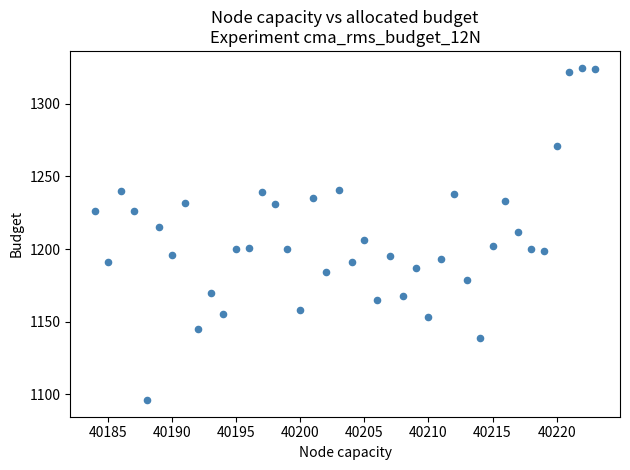

What is the range of X values (max minus min)?

39